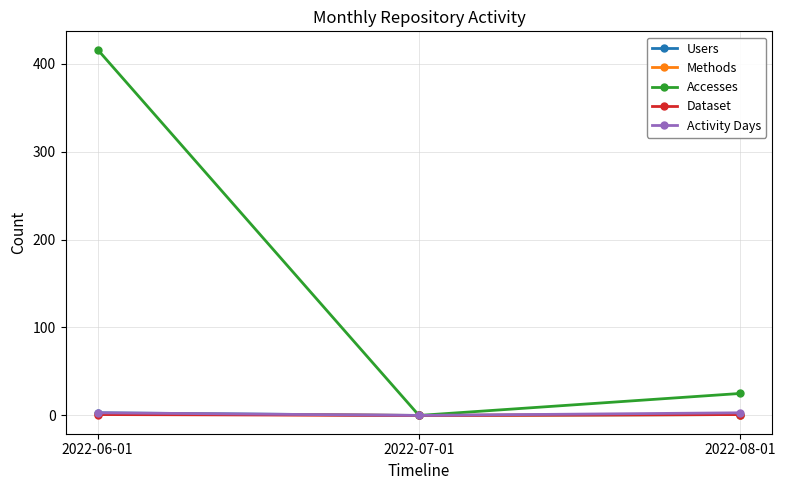

What is the maximum value for Users?

3